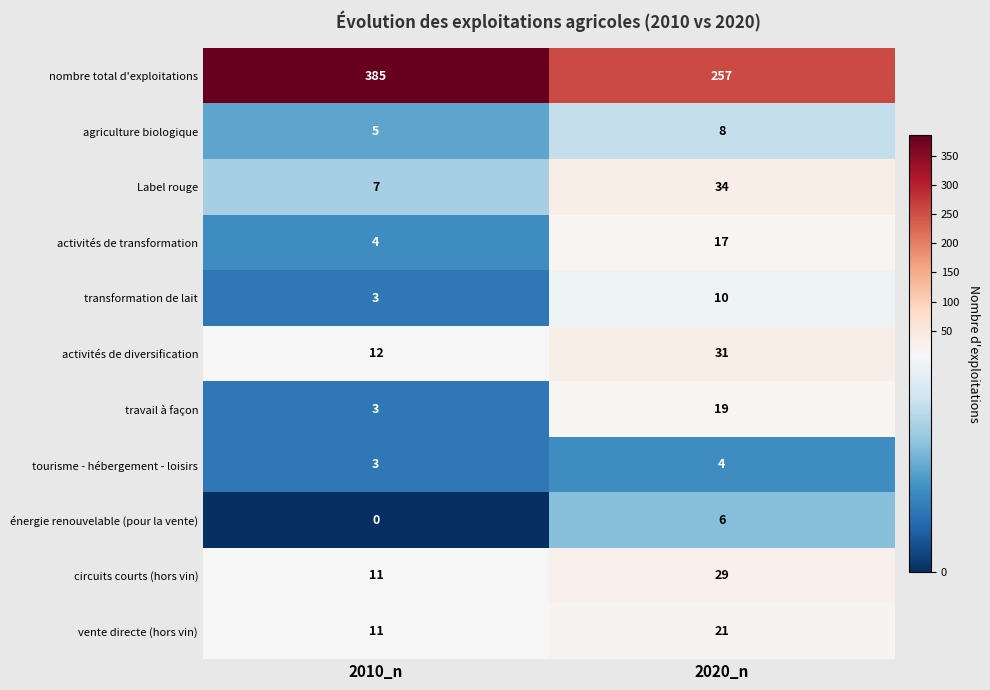

At which category does the chart reach its minimum across all series?

2010_n